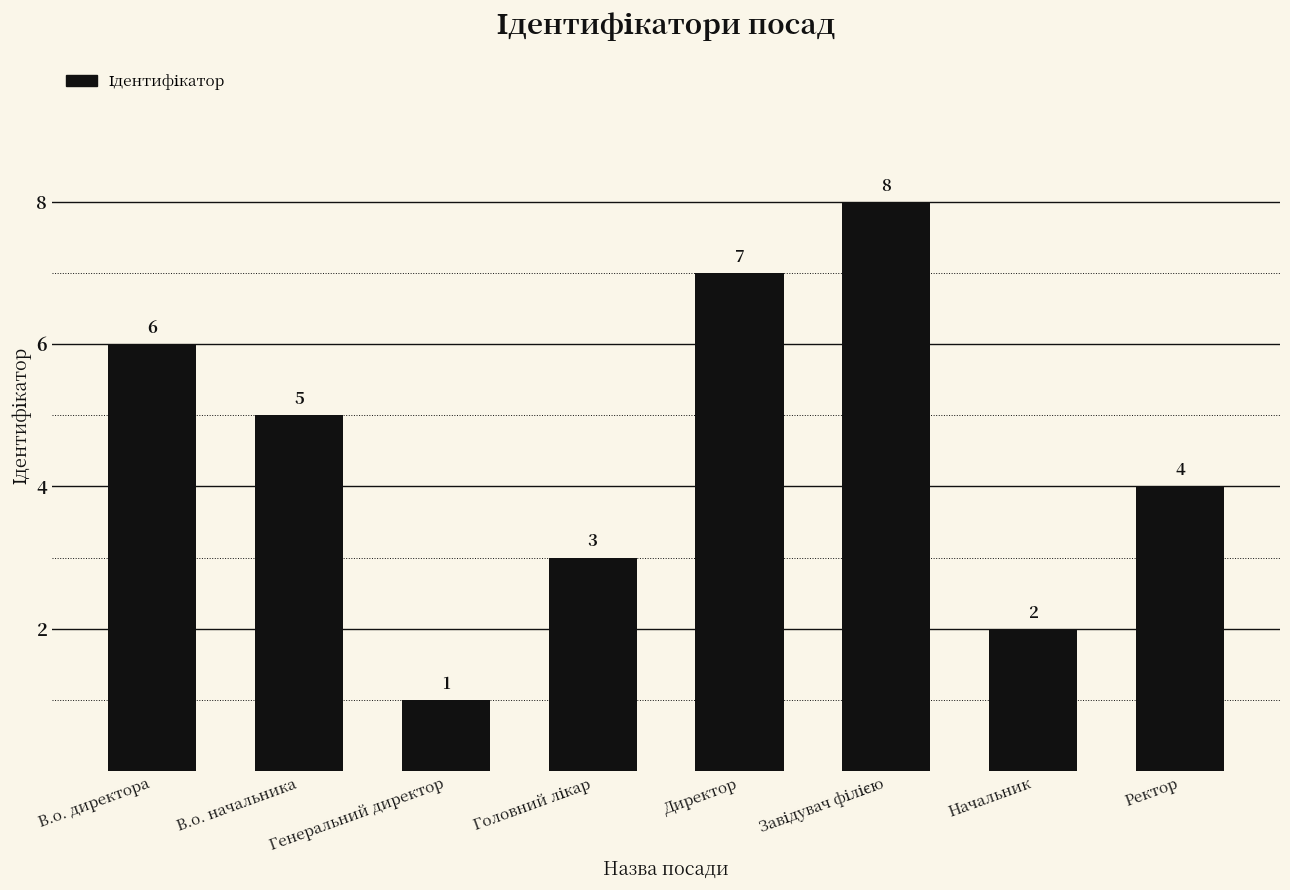

Which category has the lowest value across all series?

Генеральний директор